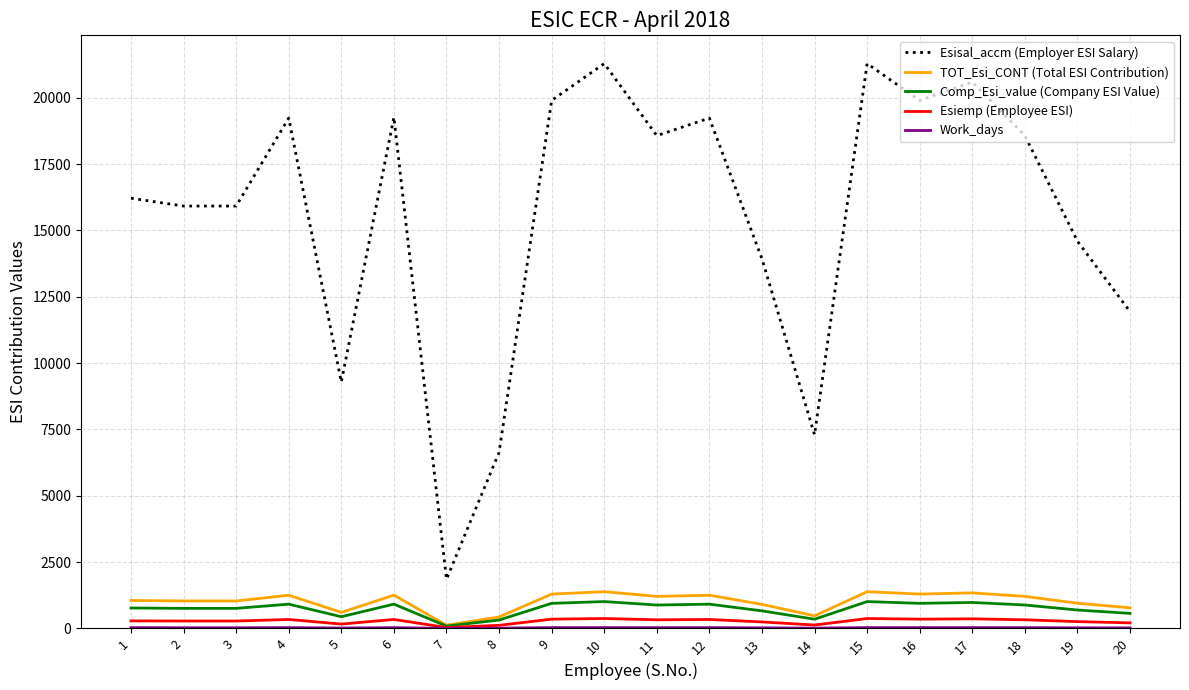

Between 4 and 14, which series saw the biggest shift?

Esisal_accm (Employer ESI Salary)